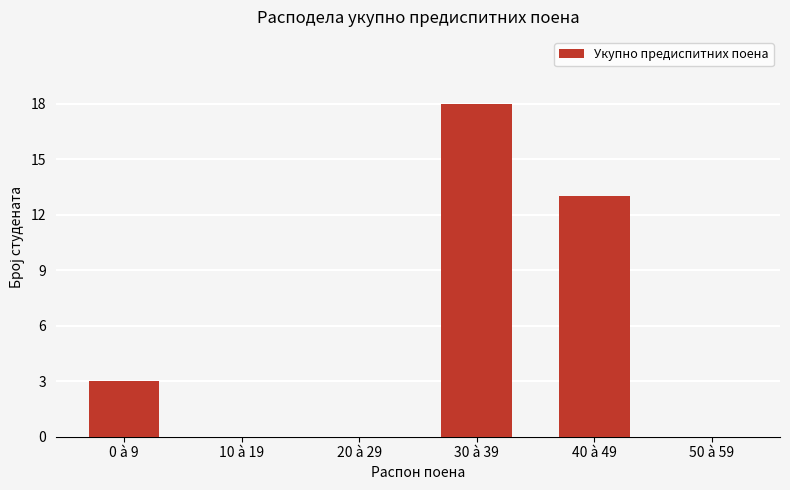

True or false: the data shows 10 at 10 à 19.

False